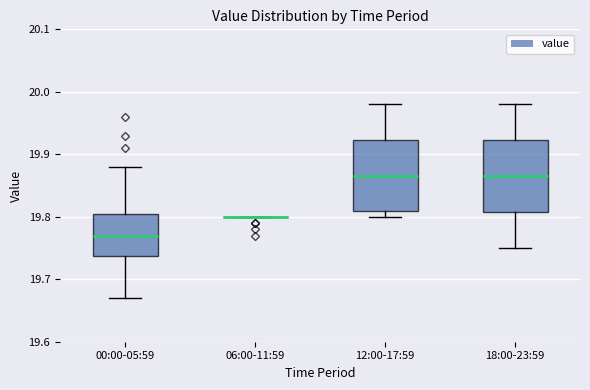

Reading left to right, read every box against the y-axis: the position of its median line, the range the box covers, and the ends of its whiskers. The values are not printed on the chart, so give them approximately, as read against the axis.

00:00-05:59: median 19.77, box 19.74 to 19.81, whiskers 19.67 to 19.88
06:00-11:59: box collapsed to a line at 19.80, whiskers 19.80 to 19.80
12:00-17:59: median 19.87, box 19.81 to 19.92, whiskers 19.80 to 19.98
18:00-23:59: median 19.87, box 19.81 to 19.92, whiskers 19.75 to 19.98